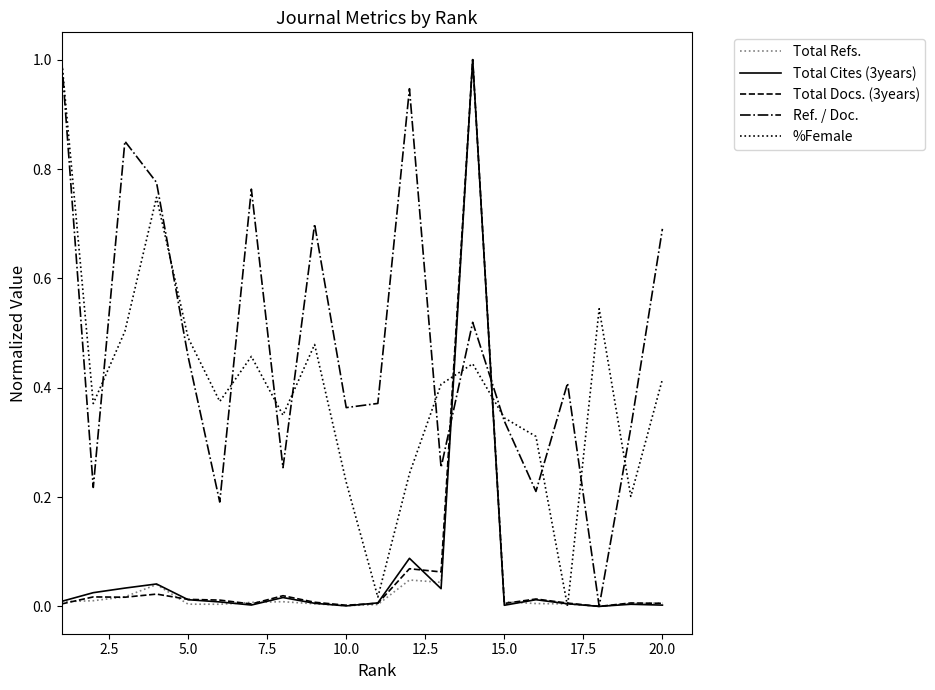

At how many categories does at least one series exceed 0?

20